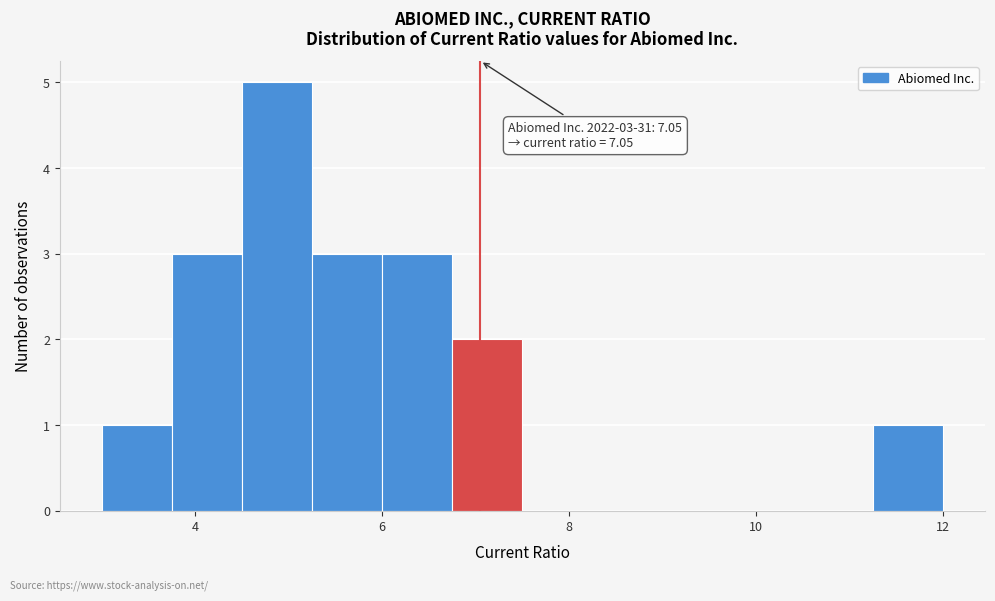

Read against the x-axis, roughly where is the centre of the tallest bar?

4.8